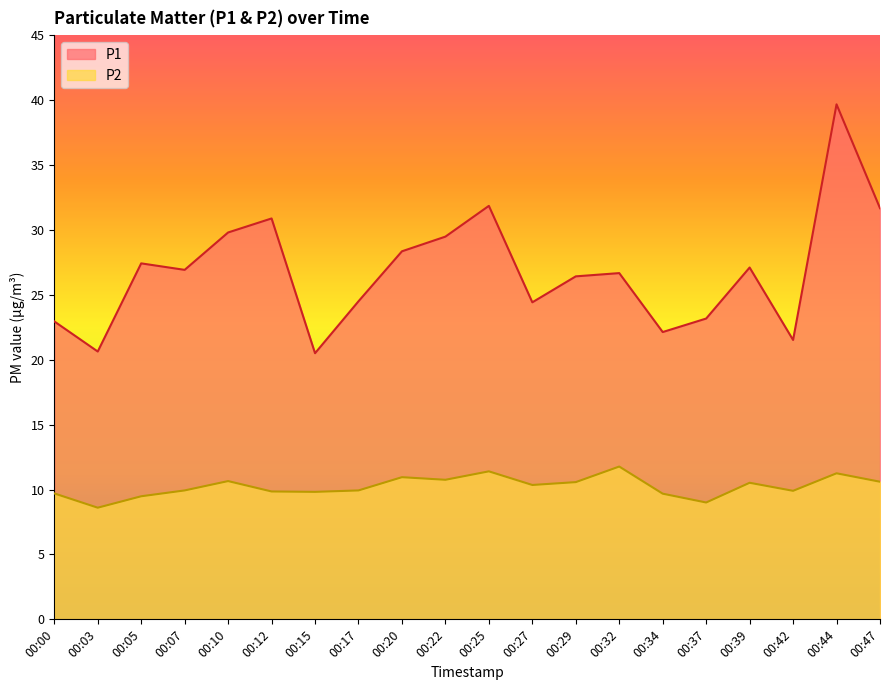

Between 00:05 and 00:37, which is larger?

00:05